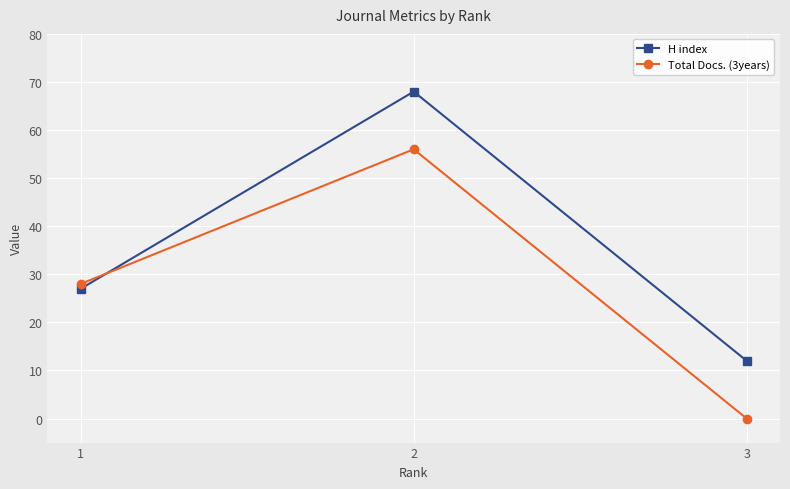

What is the difference between the highest and lowest values at 2?

12